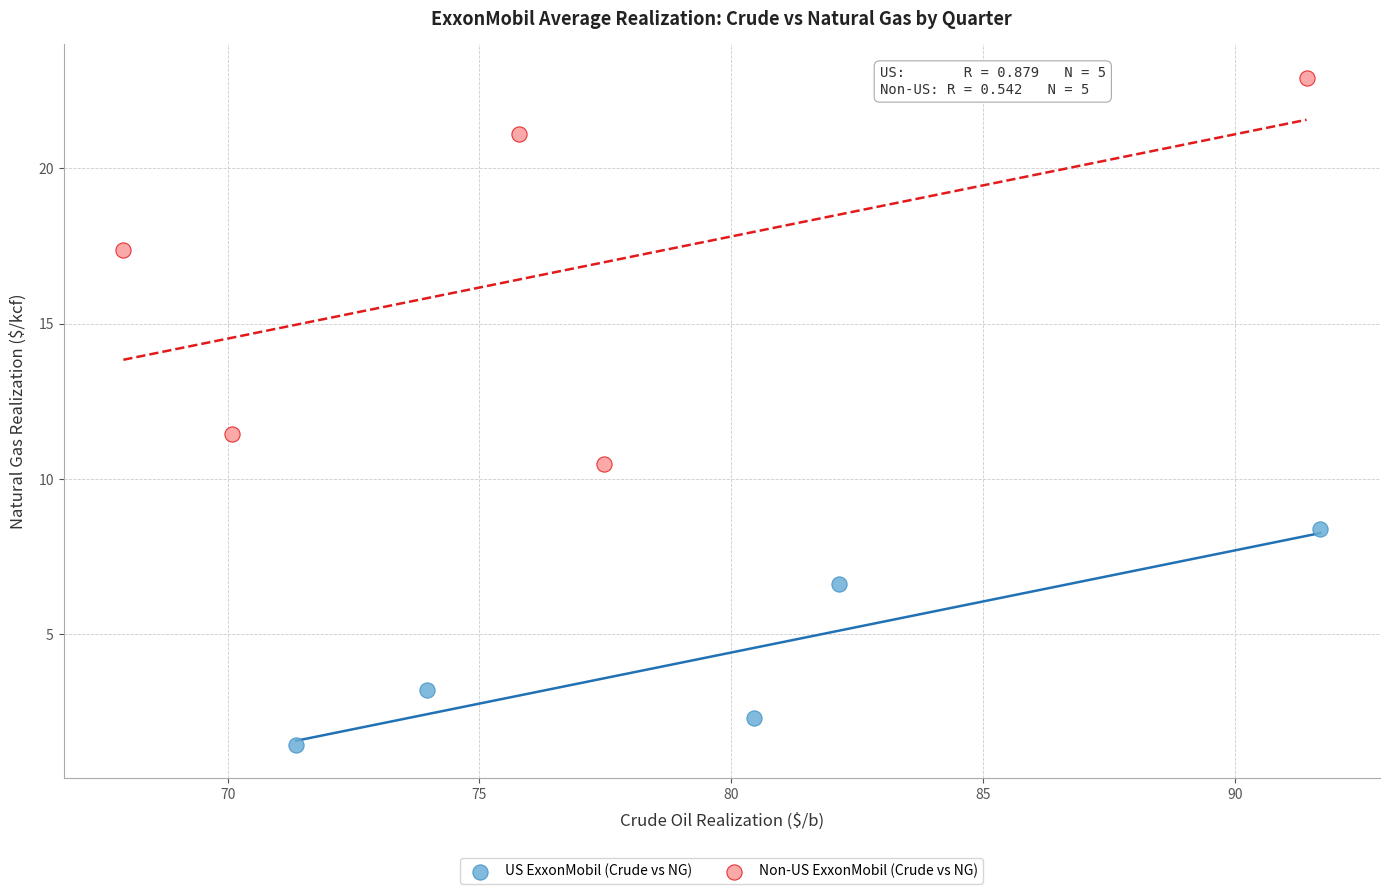

Which series has the largest Y range (max minus min)?

Non-US ExxonMobil (Crude vs NG)